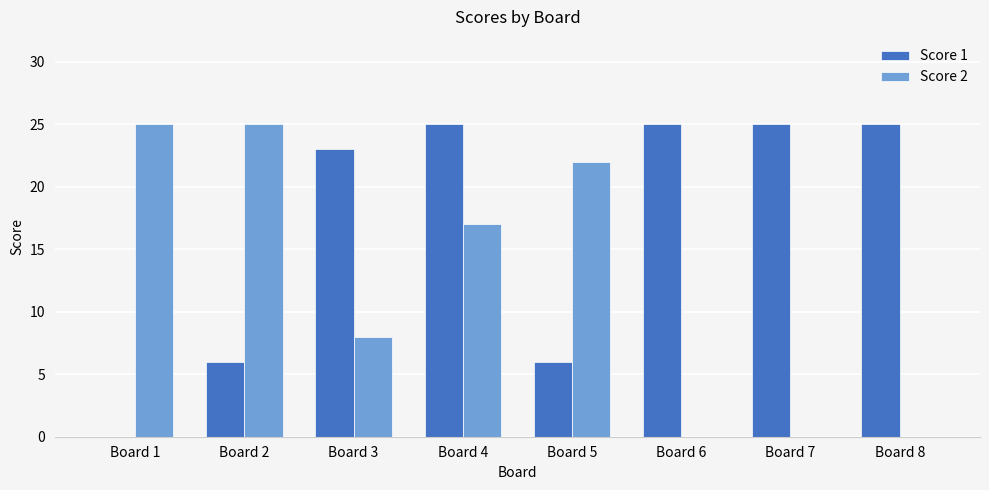

What is the sum of all Score 2 values?

97